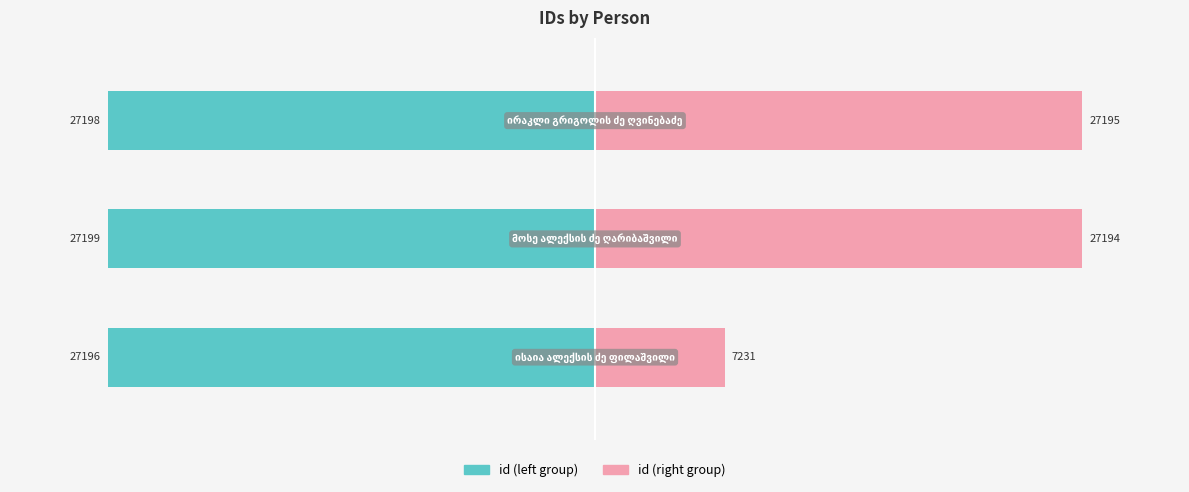

Is it true that id (left group) equals -52.7 at 1?

False